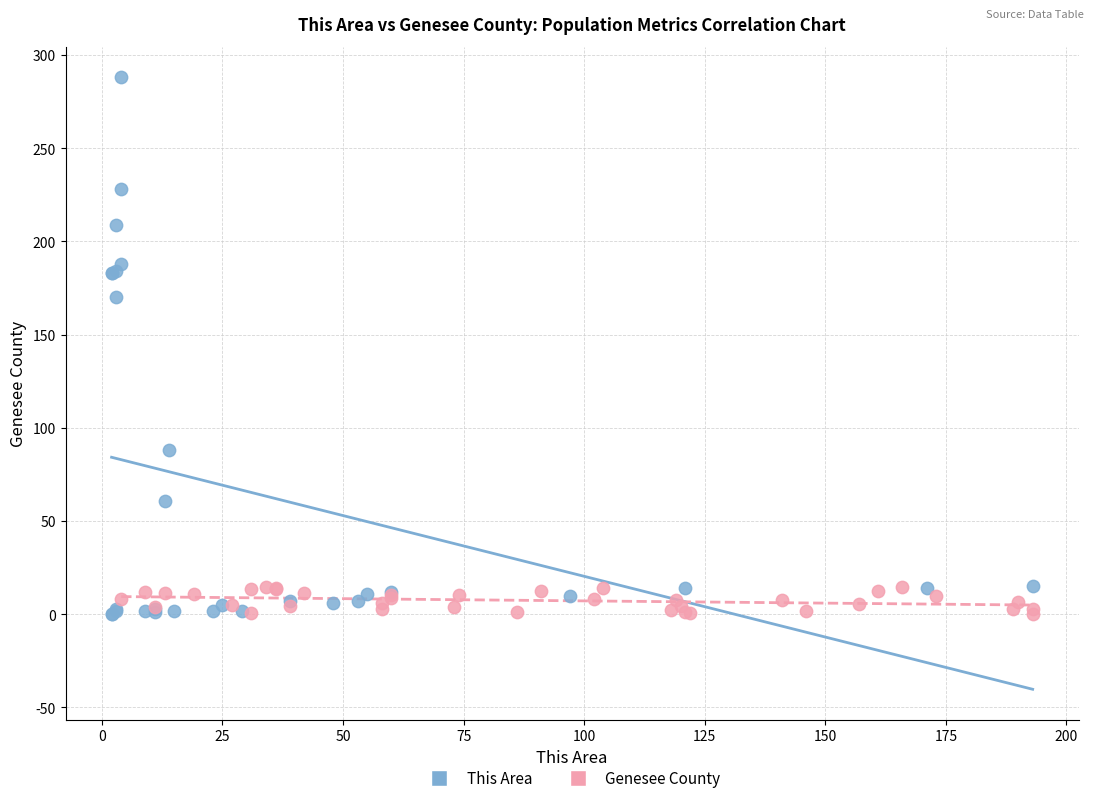

Which series has the widest spread of Y values?

This Area